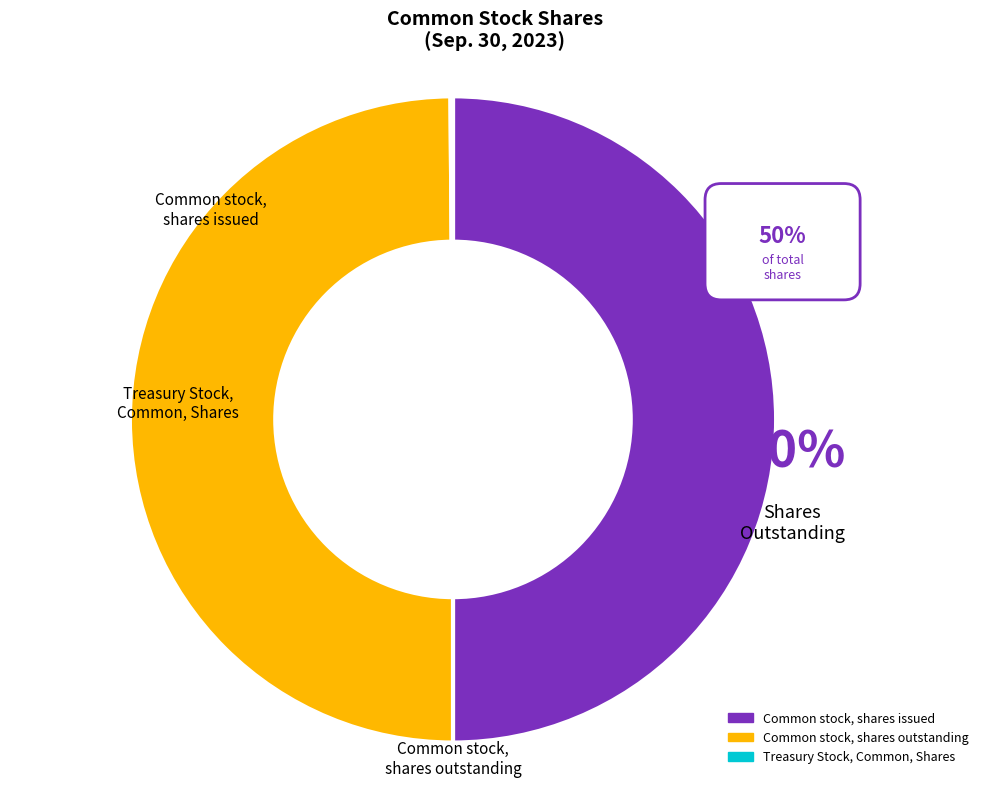

To the nearest percent, what is the average slice percentage?

33%